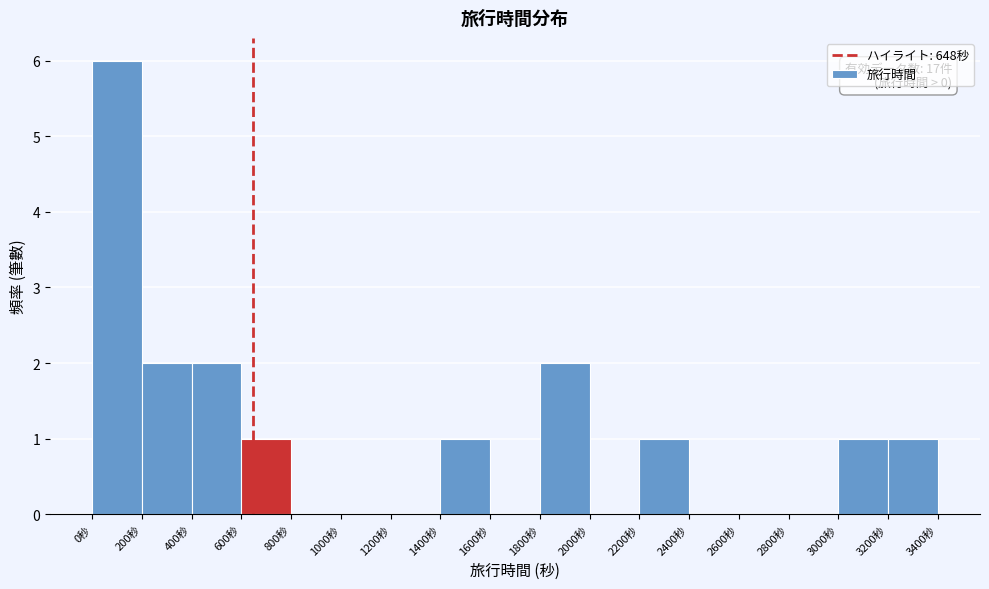

Which range on the x-axis has the tallest bar?

0 to 200